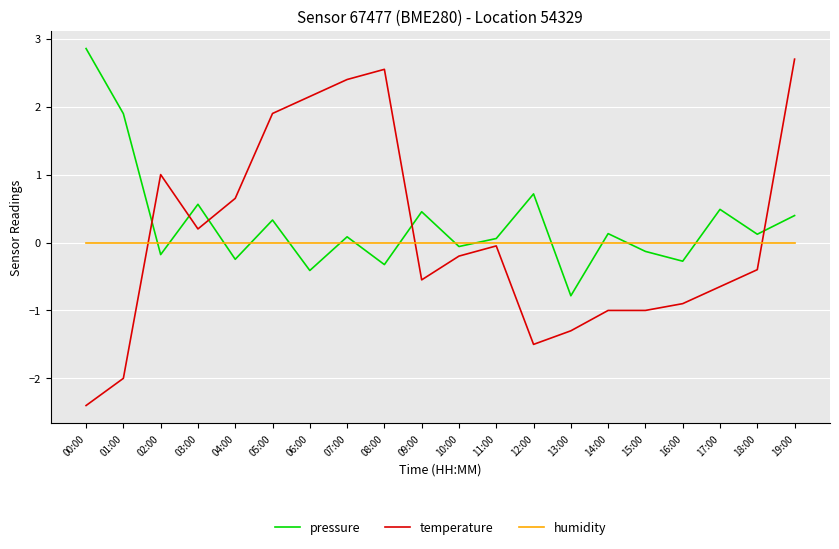

Which series ends up on top after the final intersection of pressure and temperature?

temperature